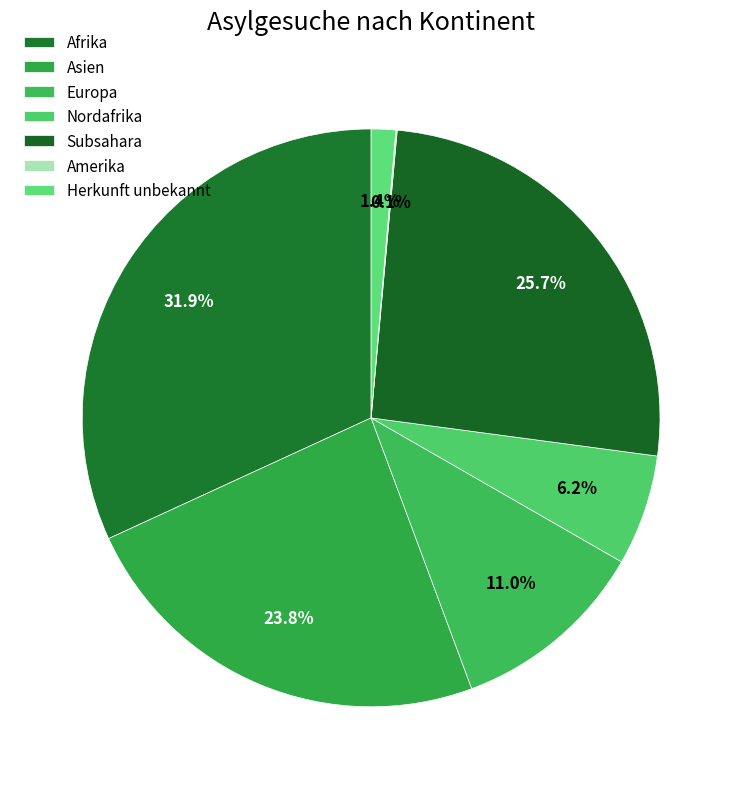

How much of the chart is everything except Subsahara?

74.3%